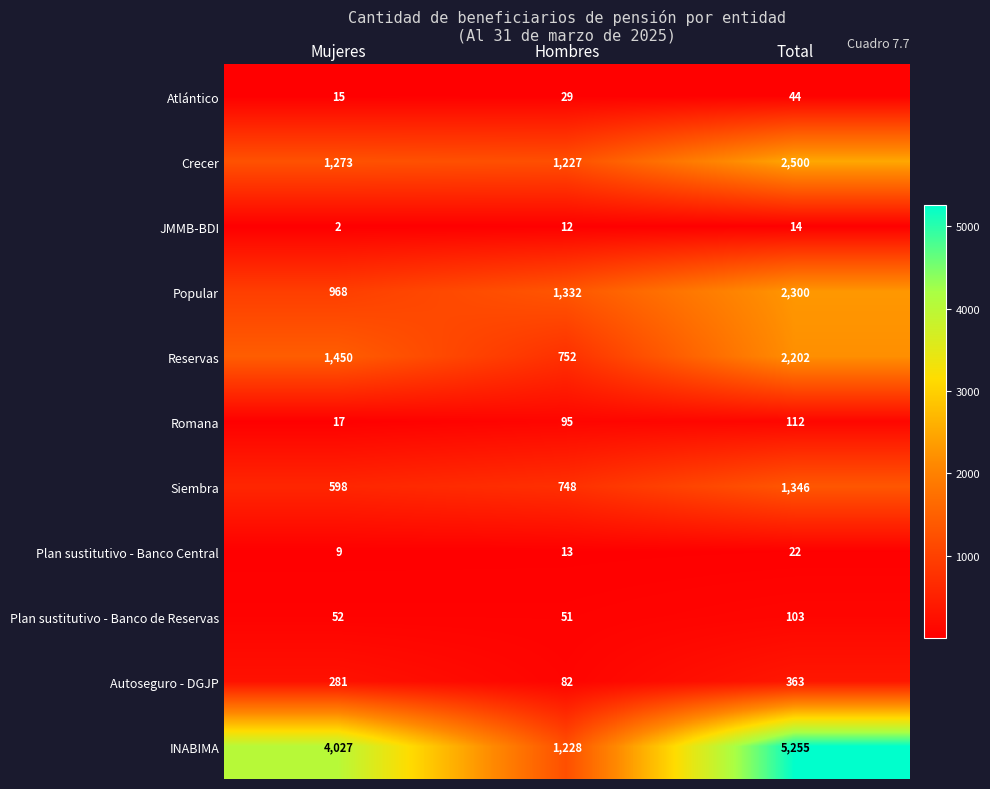

What is the minimum value shown in the chart?

2